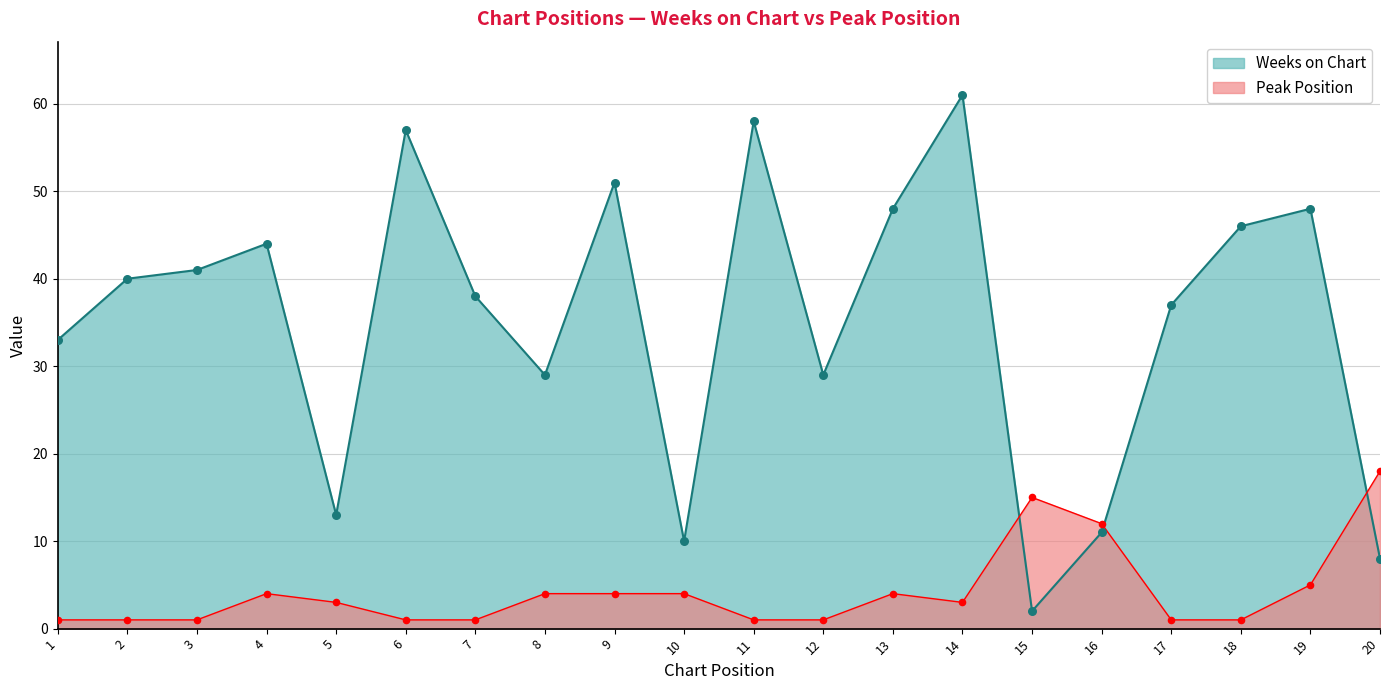

Which series has the largest total across all categories?

Weeks on Chart